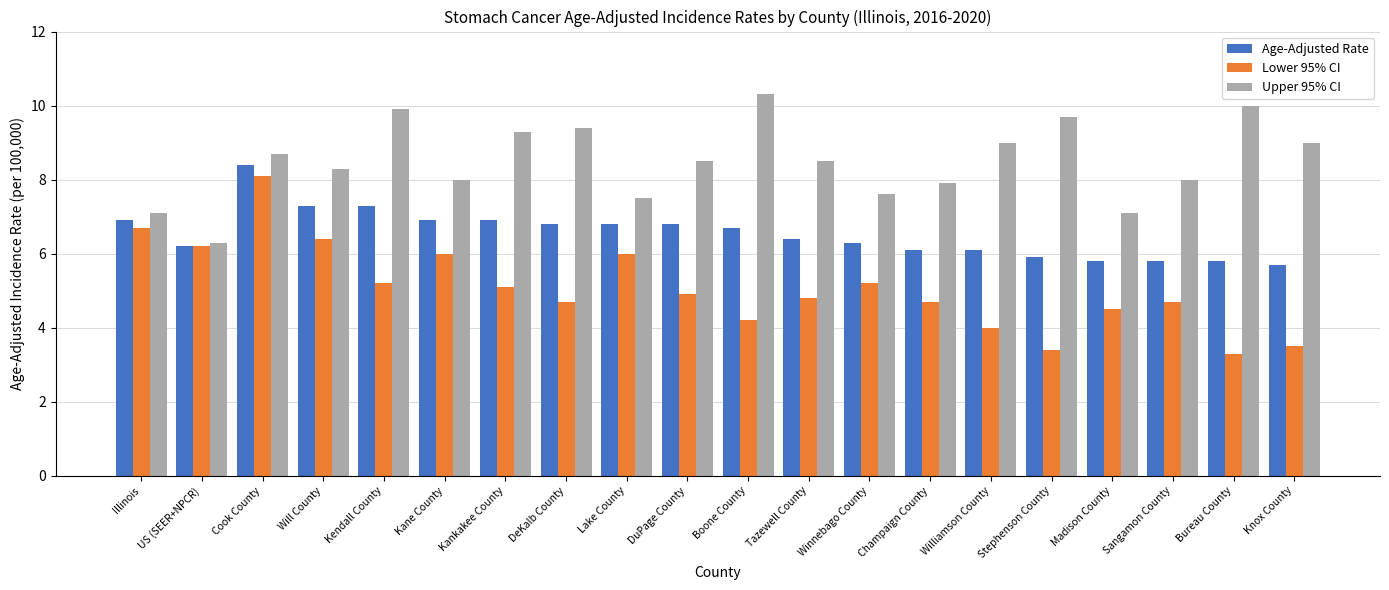

Read the Age-Adjusted Rate value at Champaign County.

6.1